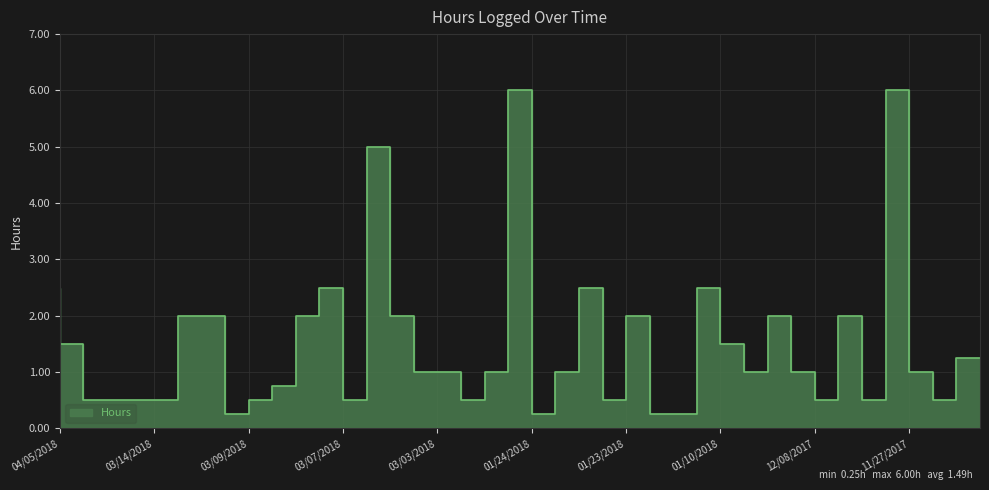

True or false: there are more than 2 points higher than both neighbors.

True